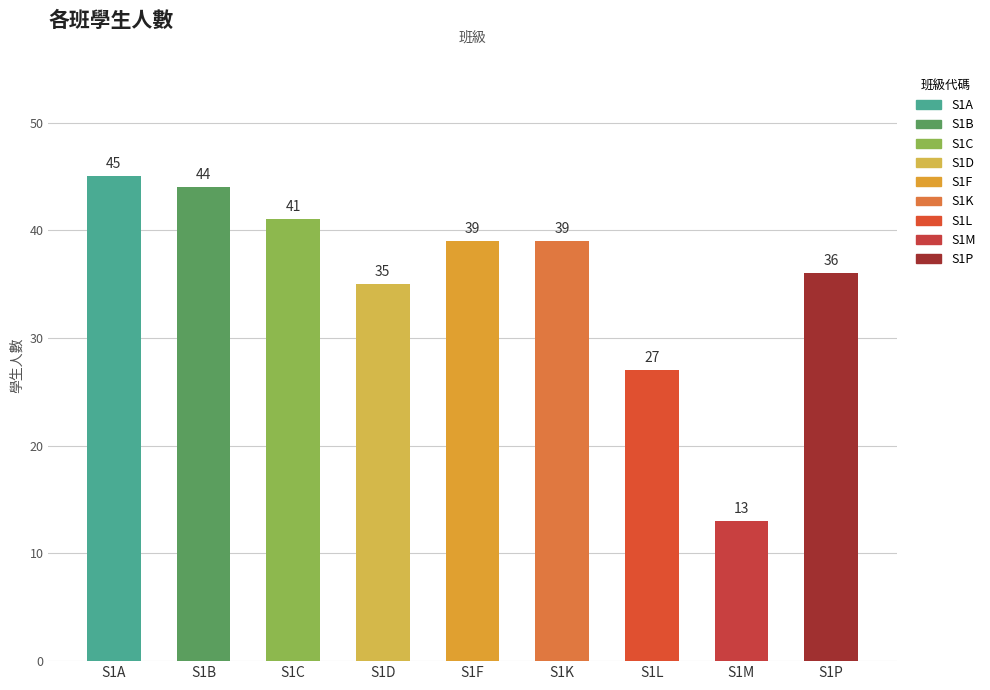

At which label is the value closest to 29?

S1L